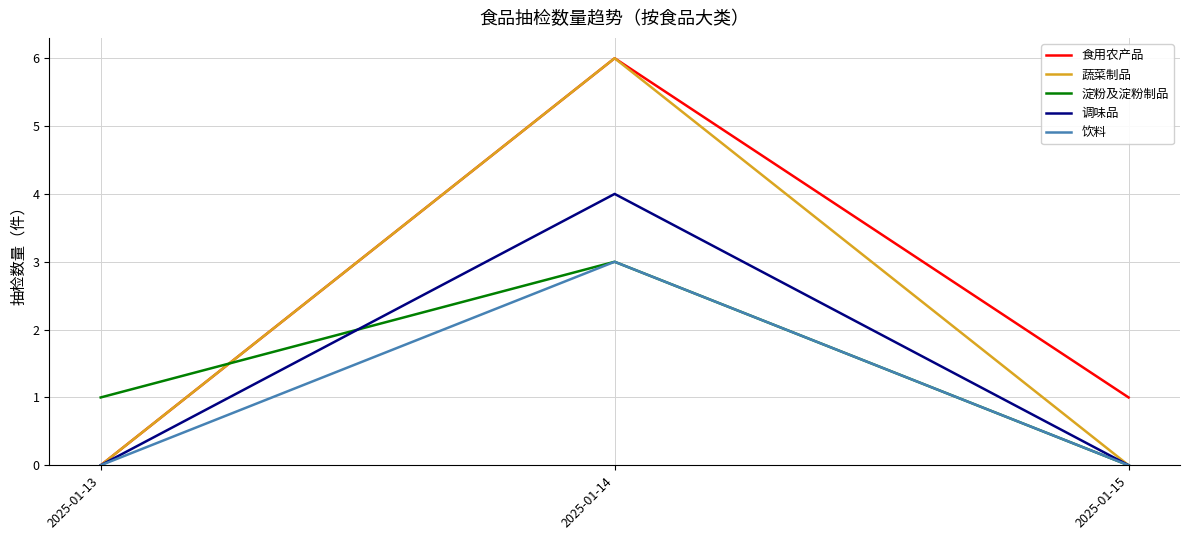

Which category has the lowest value in the 食用农产品 series?

2025-01-13